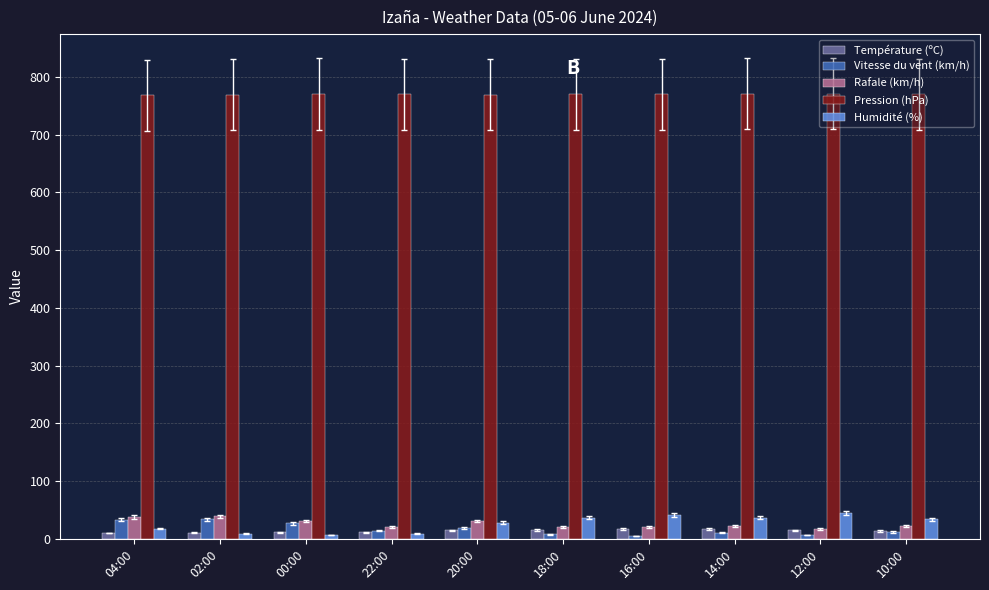

What is the average value of the Humidité (%) series?

26.5